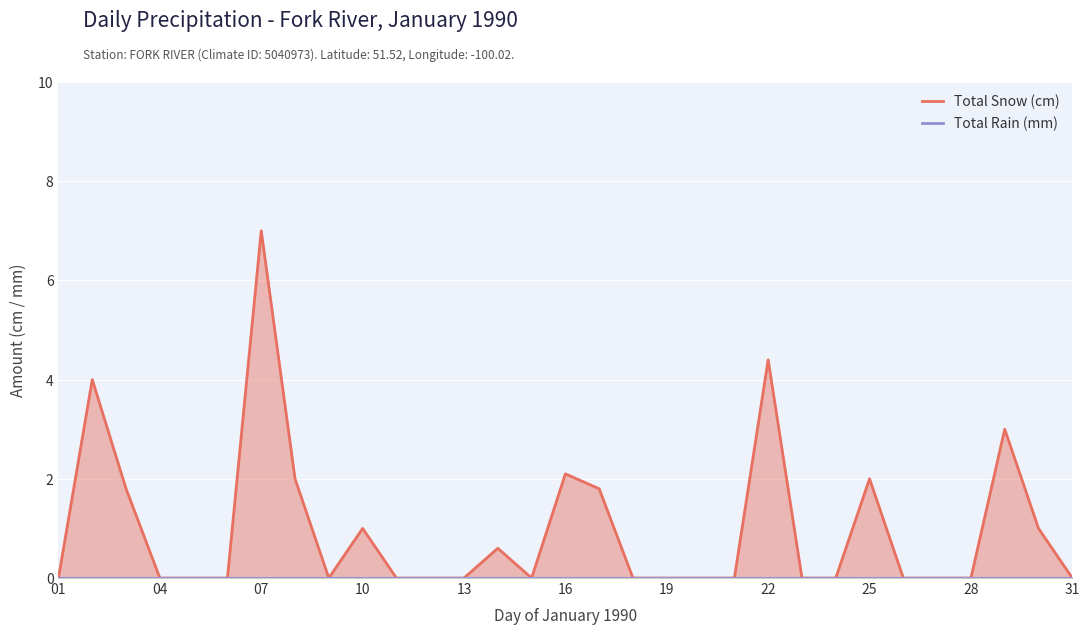

Reading left to right, list all the values displayed in this chart.

01=0.0	02=4.0	03=1.8	04=0.0	05=0.0	06=0.0	07=7.0	08=2.0	09=0.0	10=1.0	11=0.0	12=0.0	13=0.0	14=0.6	15=0.0	16=2.1	17=1.8	18=0.0	19=0.0	20=0.0	21=0.0	22=4.4	23=0.0	24=0.0	25=2.0	26=0.0	27=0.0	28=0.0	29=3.0	30=1.0	31=0.0